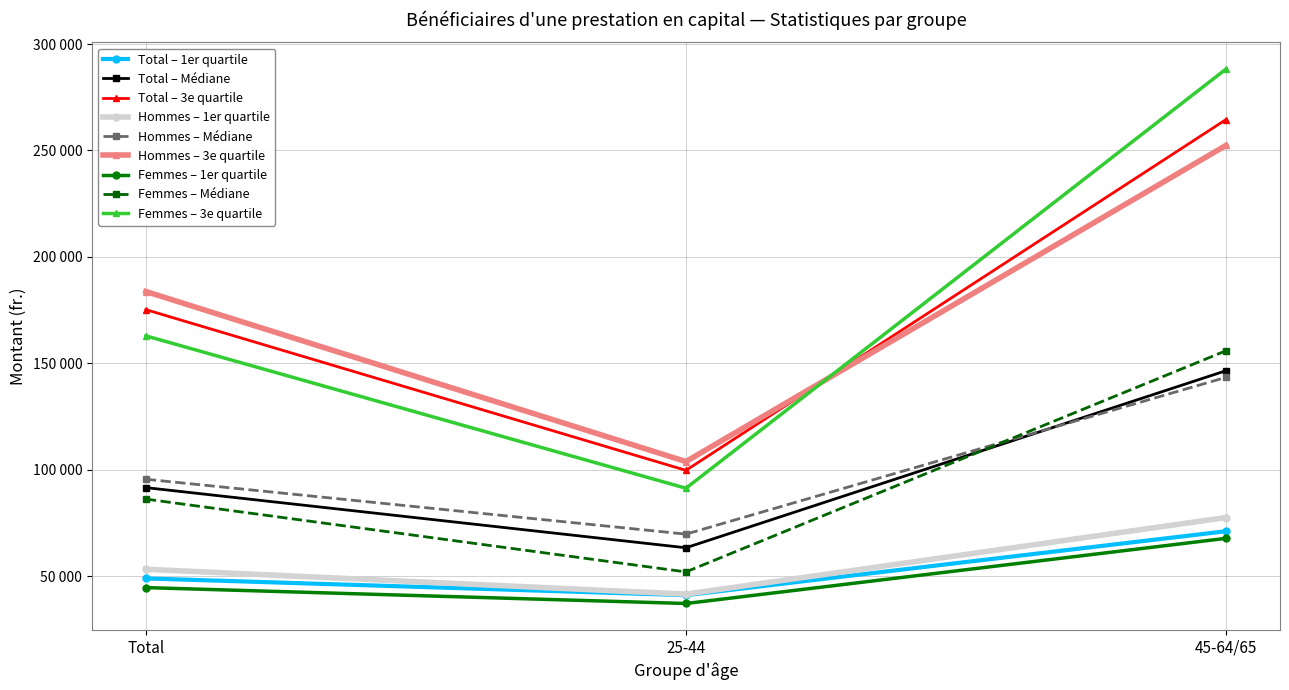

What are all the series names shown in the legend?

Total – 1er quartile, Total – Médiane, Total – 3e quartile, Hommes – 1er quartile, Hommes – Médiane, Hommes – 3e quartile, Femmes – 1er quartile, Femmes – Médiane, Femmes – 3e quartile